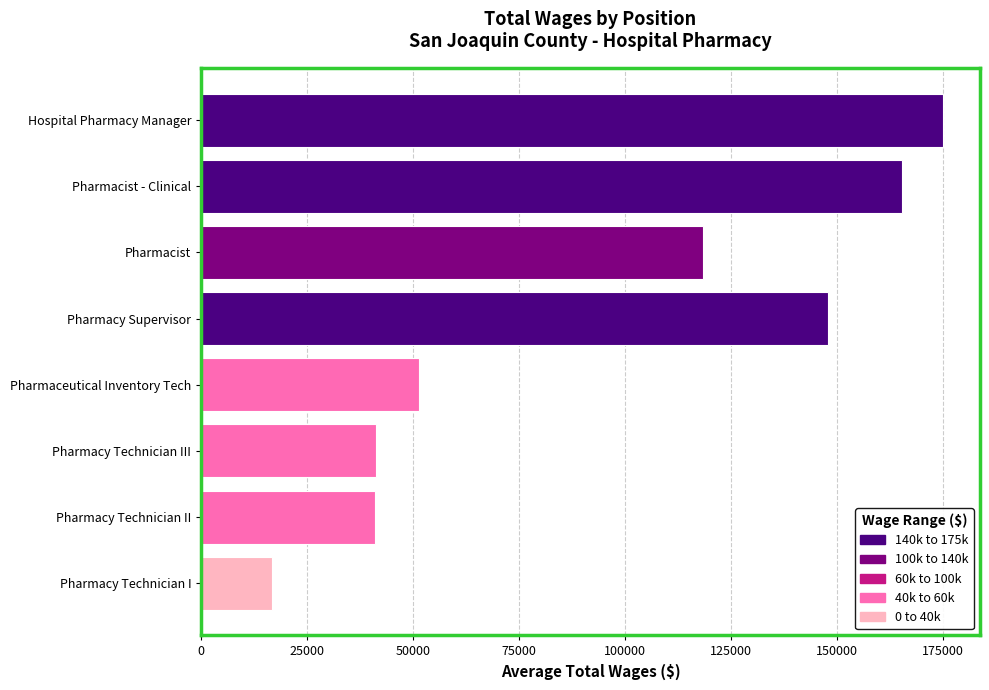

What is the smallest value displayed?

16701.7